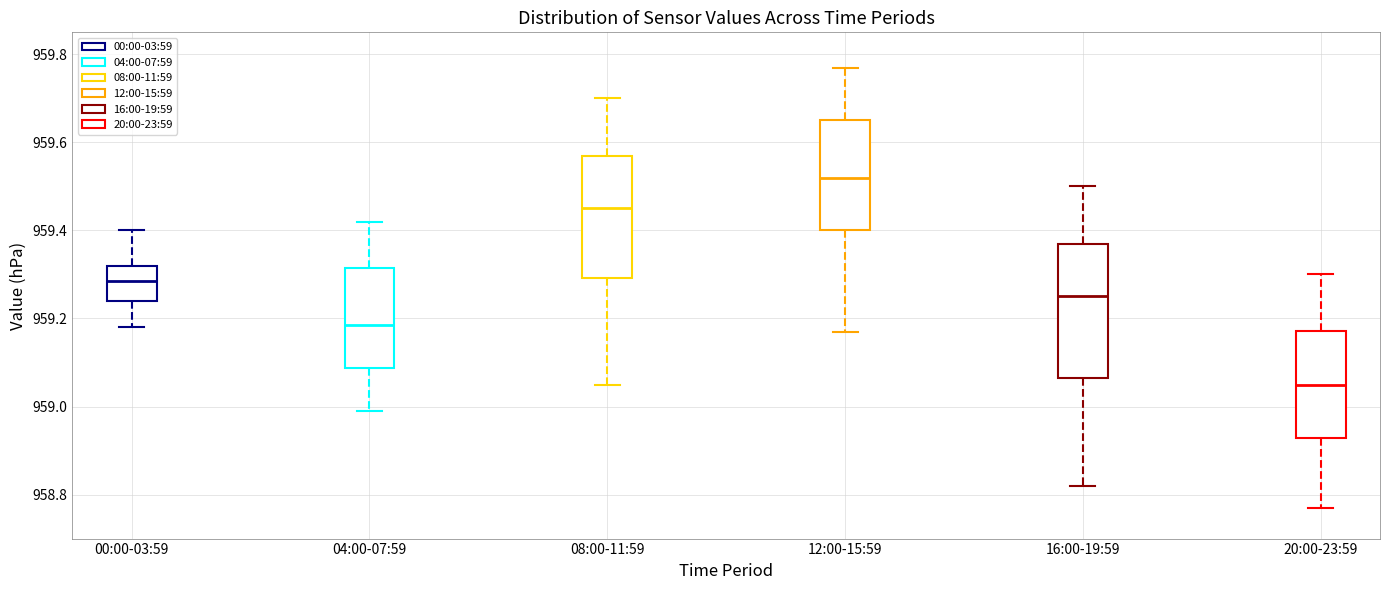

Which box is the tallest, from its lower edge to its upper edge?

16:00-19:59